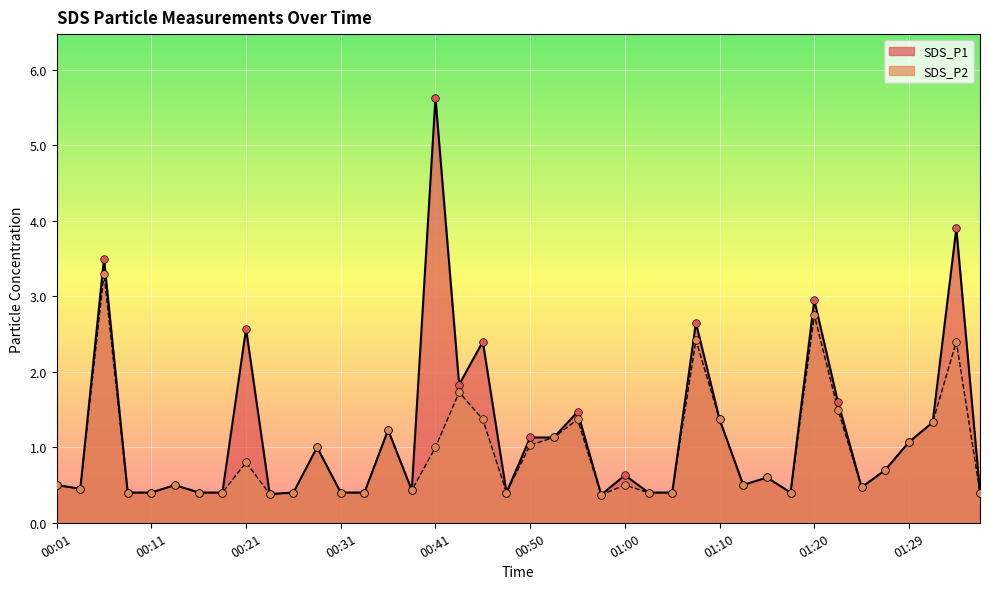

At which category is the sum across all series the highest?

00:06